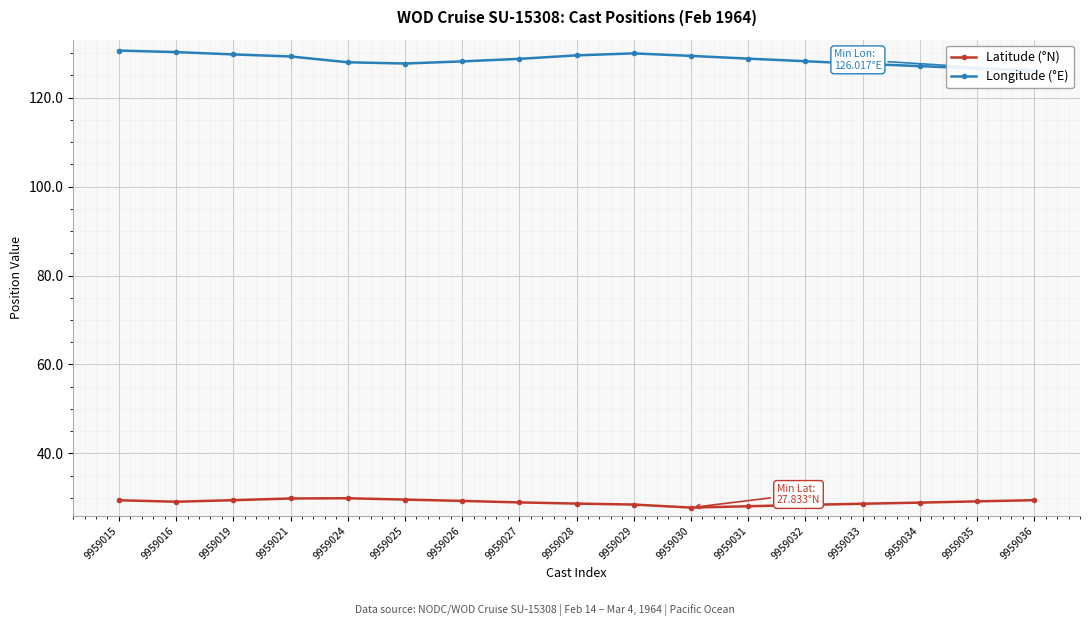

The value of Longitude (°E) at 9959036 is 36.1. True or false?

False